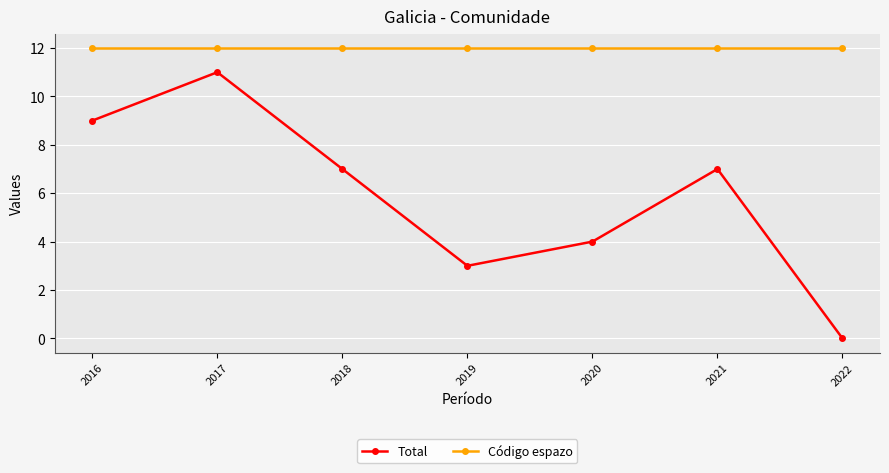

Is the value of Código espazo at 2018 greater than the value of Total at 2017?

Yes